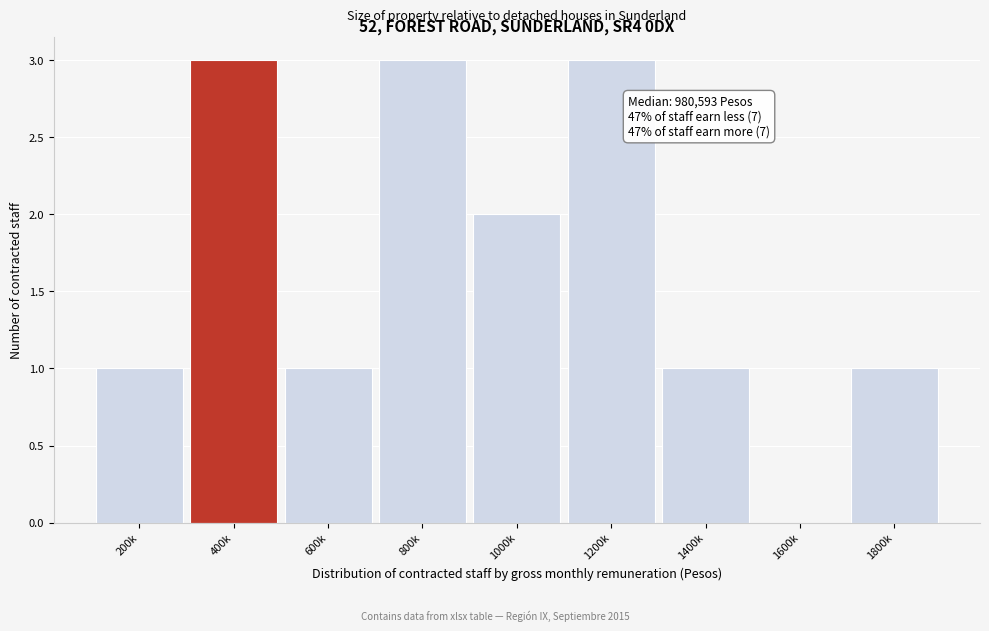

Reading left to right, transcribe all the data shown in this chart.

200k=1	400k=3	600k=1	800k=3	1000k=2	1200k=3	1400k=1	1600k=0	1800k=1